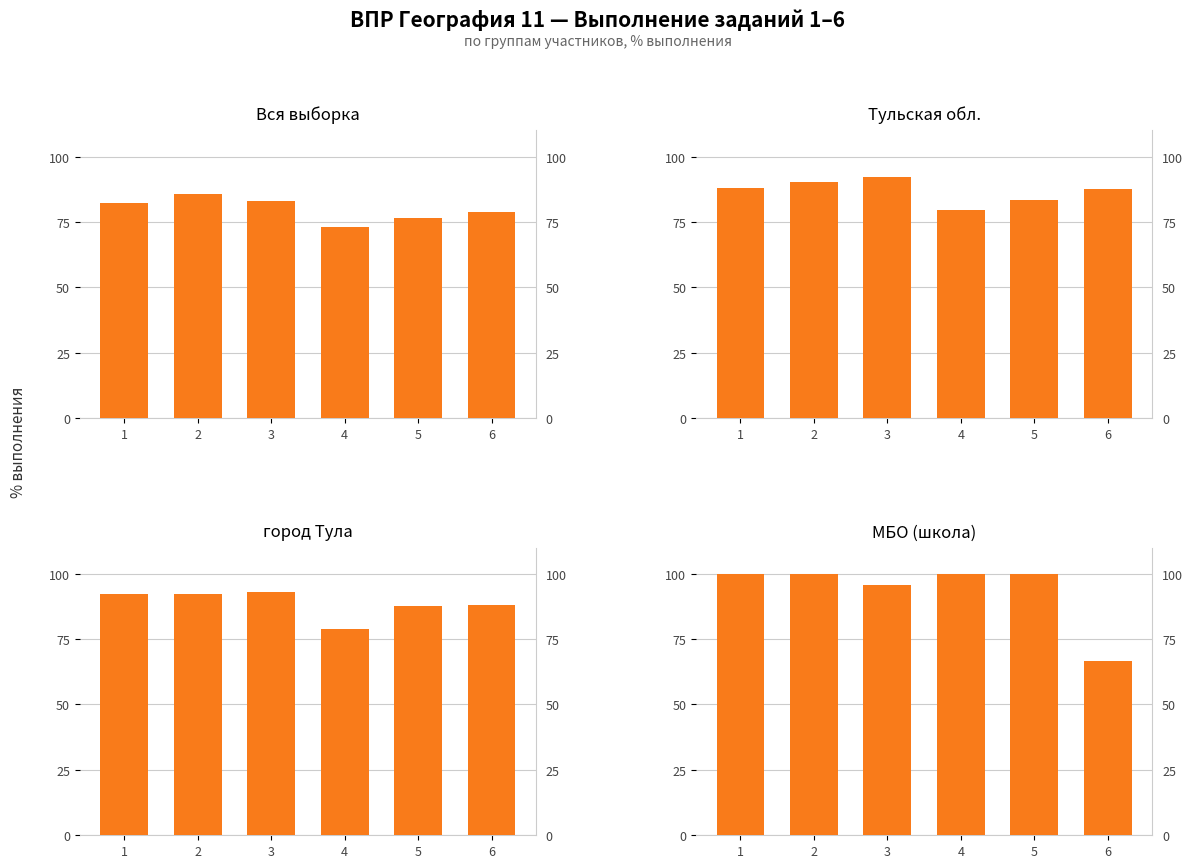

Between 1 and 3, which is larger?

3